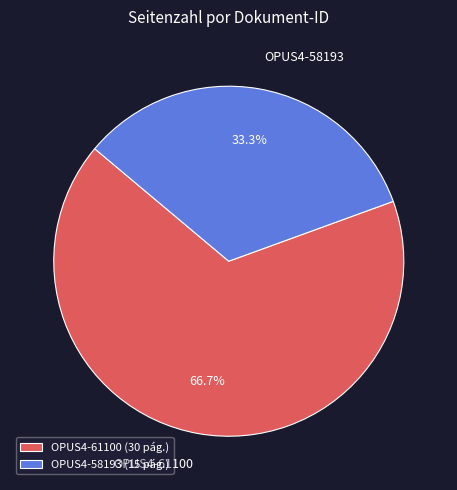

Is OPUS4-58193 the majority of the pie?

No